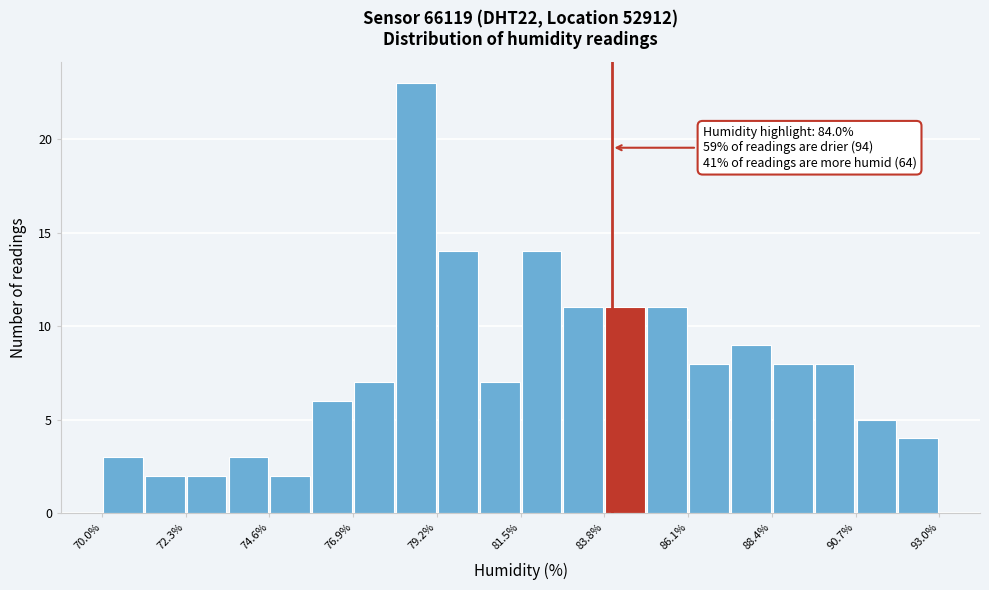

Around what value on the x-axis is the tallest bar? Give the approximate position of its centre, as read against the axis.

78.5